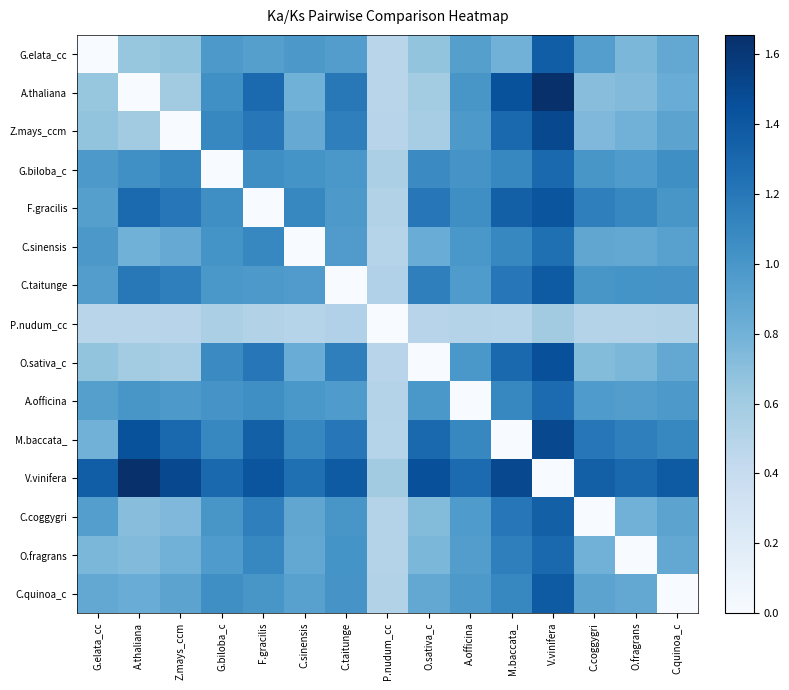

Which label corresponds to the smallest value in the chart?

G.elata_cc